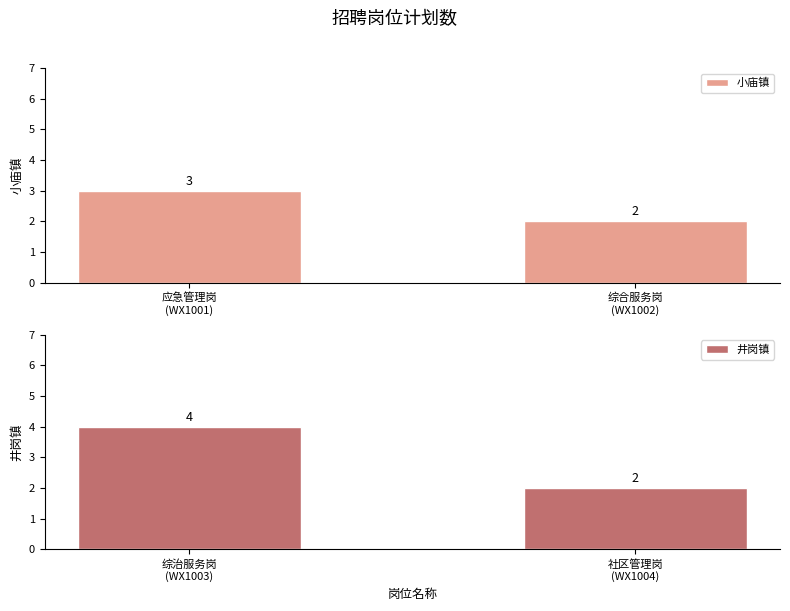

How many categories are shown in the chart?

2